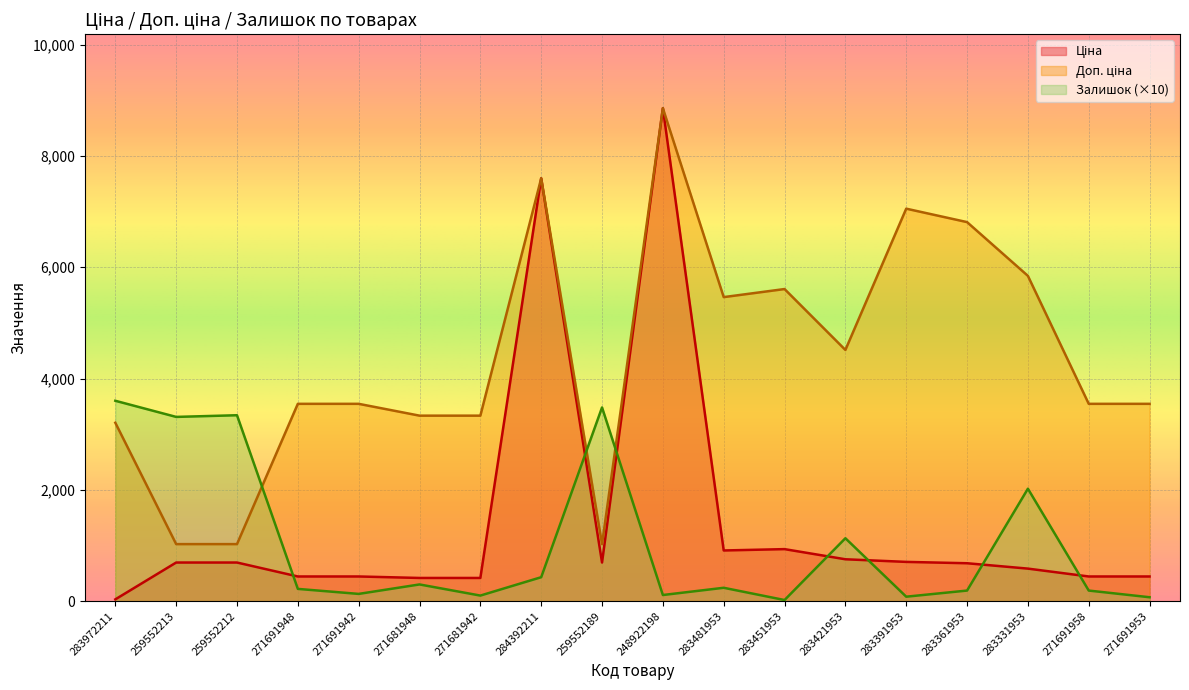

At which label does Ціна reach its peak?

248922198